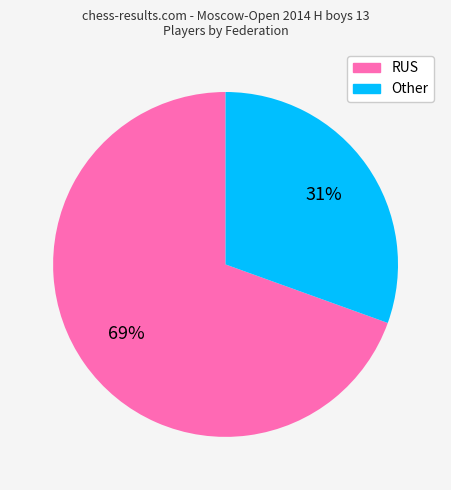

True or false: Other accounts for 31% of the total.

True